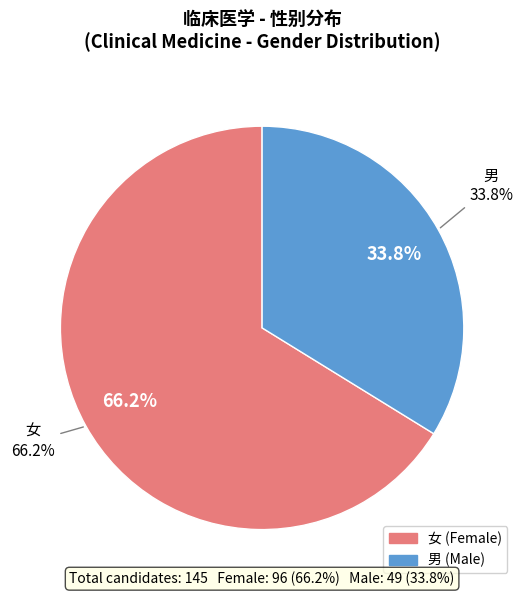

True or false: 男 accounts for 41% of the total.

False